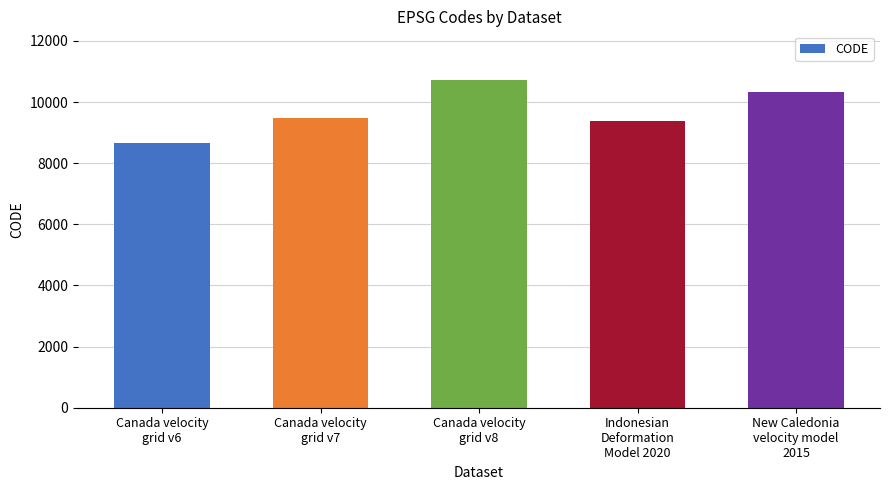

List the labels in order of value, smallest first.

Canada velocity
grid v6, Indonesian
Deformation
Model 2020, Canada velocity
grid v7, New Caledonia
velocity model
2015, Canada velocity
grid v8